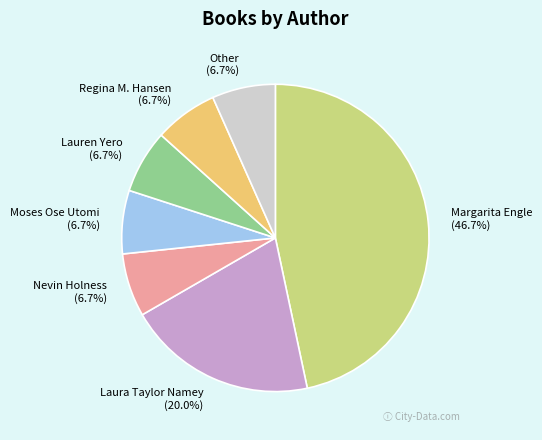

To the nearest percent, what is the difference between the largest and smallest slice percentages?

40%